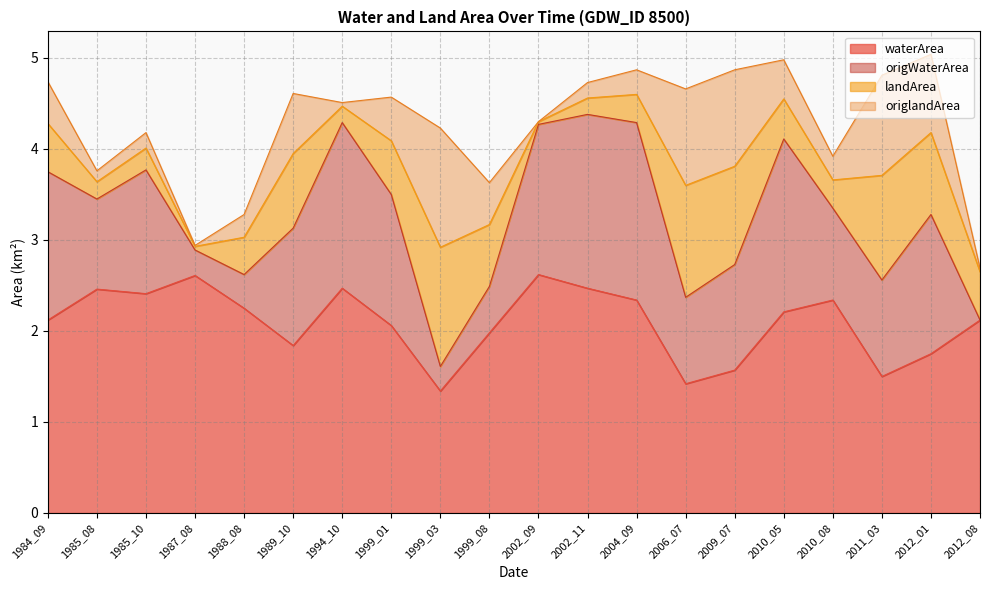

True or false: waterArea has more than 1 points higher than both neighbors.

True